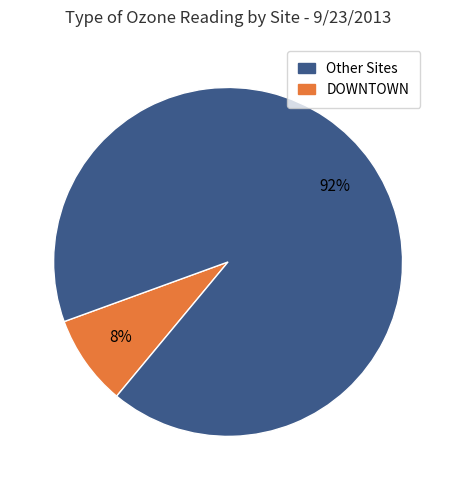

Is there any slice that represents more than half of the pie?

Yes